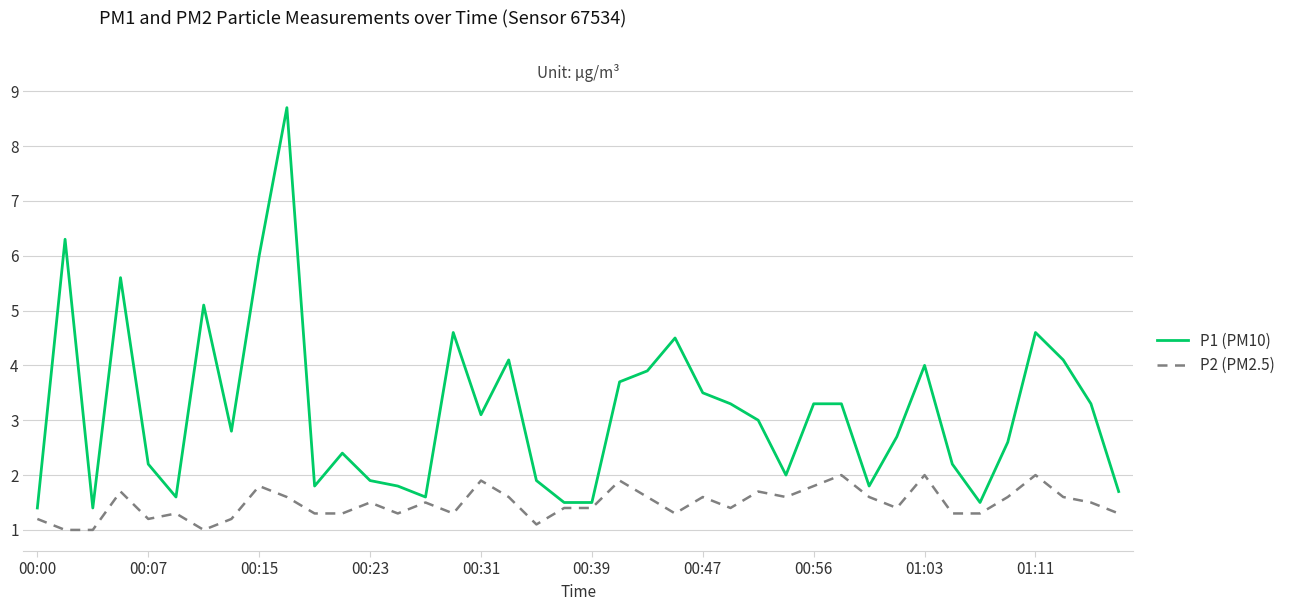

List the series in order of their peak value, highest first.

P1 (PM10), P2 (PM2.5)